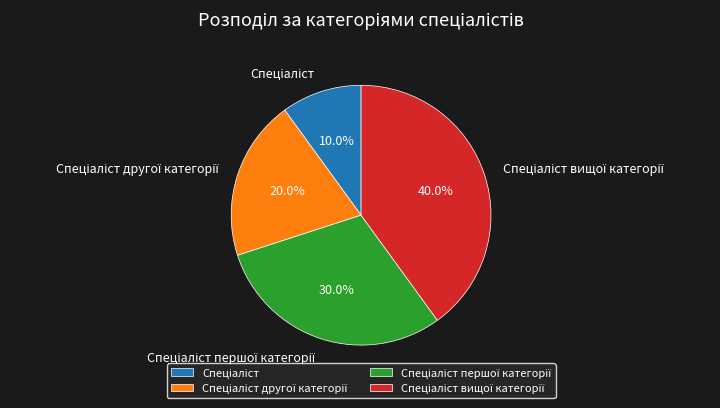

How many slices are in this pie chart?

4